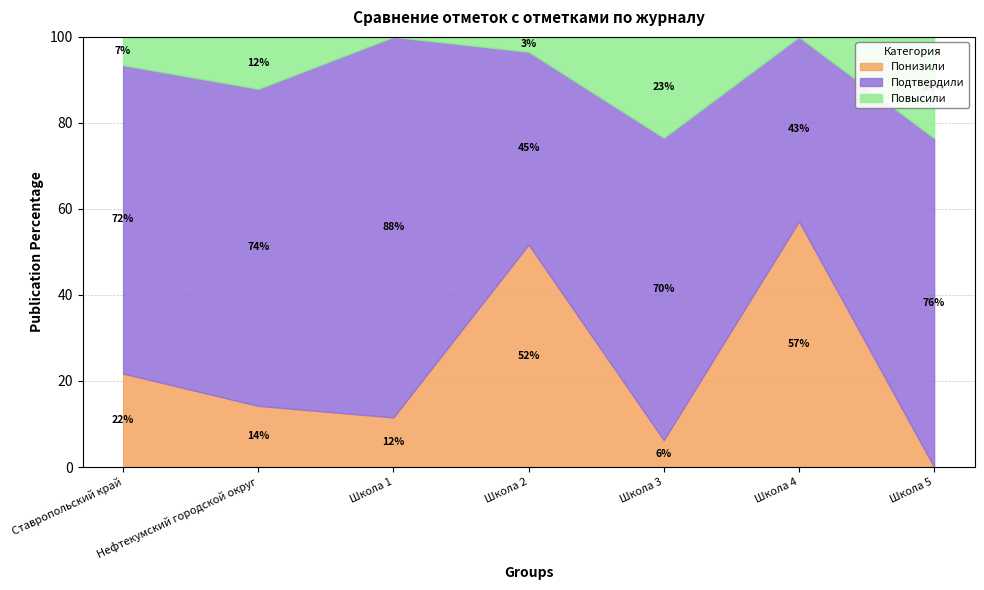

At how many categories does at least one series exceed 14?

7